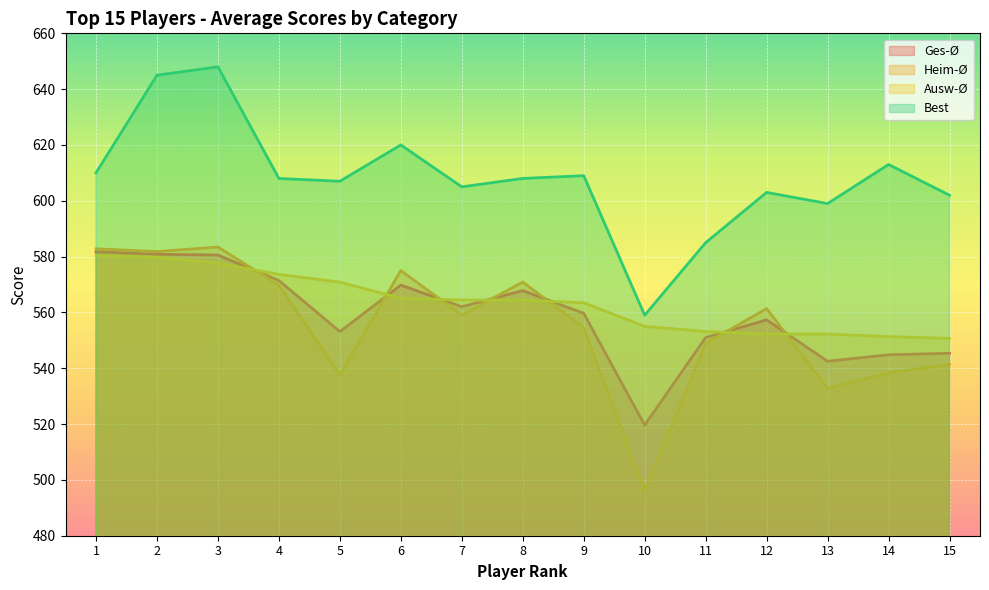

The Heim-Ø series shows 532.8 at 13. True or false?

True